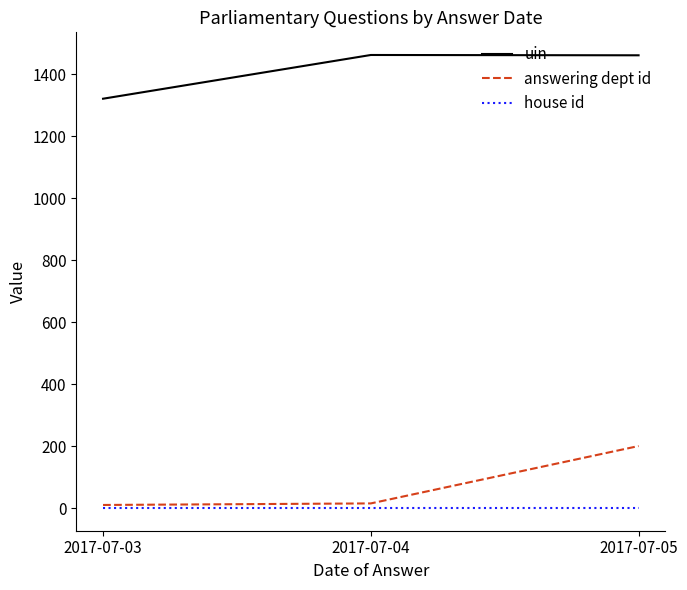

Read the house id value at 2017-07-03.

1